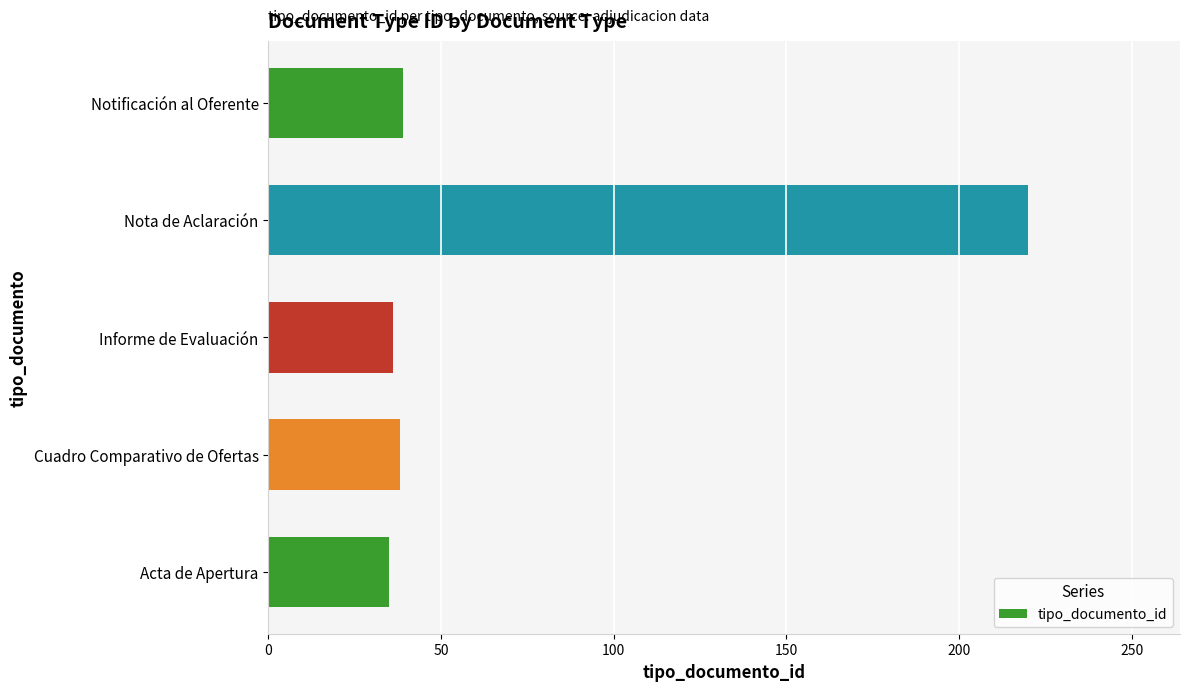

What is the minimum value shown in the chart?

35